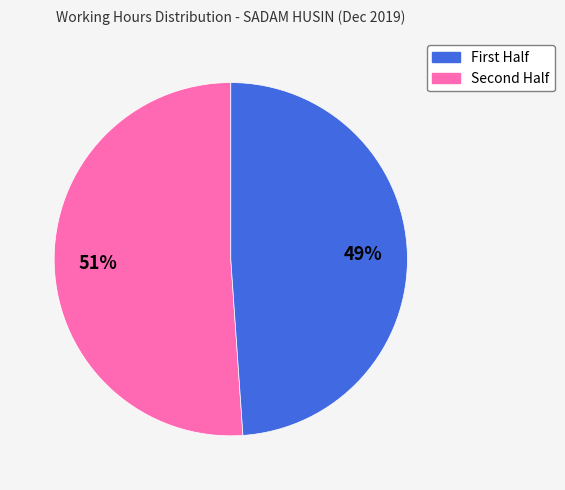

Does any single category account for the majority?

Yes